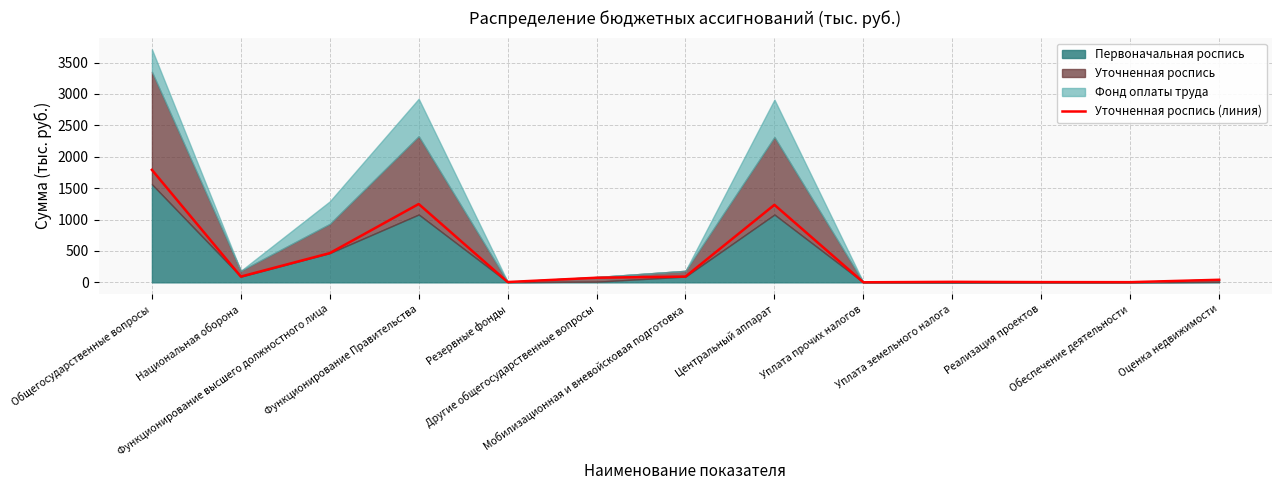

True or false: there are more than 1 points higher than both neighbors.

True